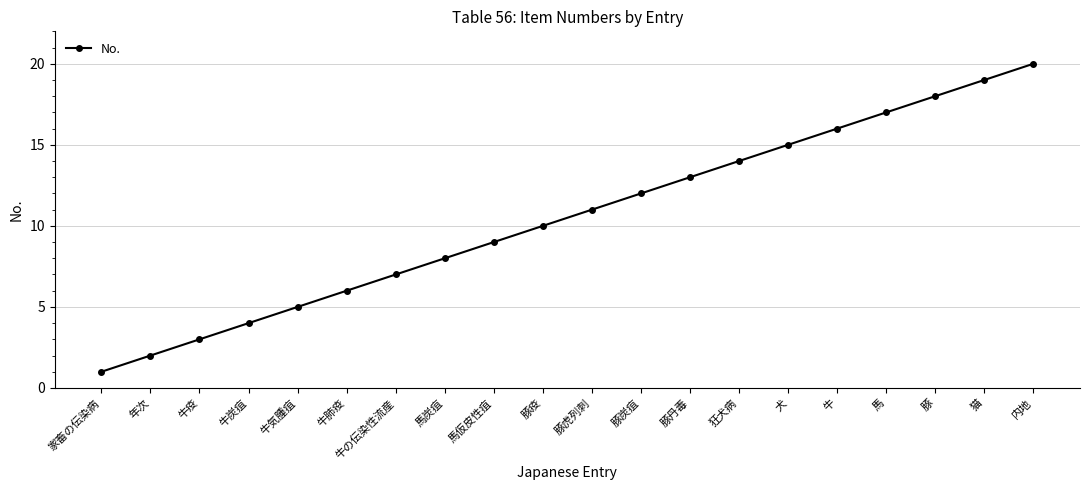

True or false: the data shows 13 at 馬仮皮性疽.

False